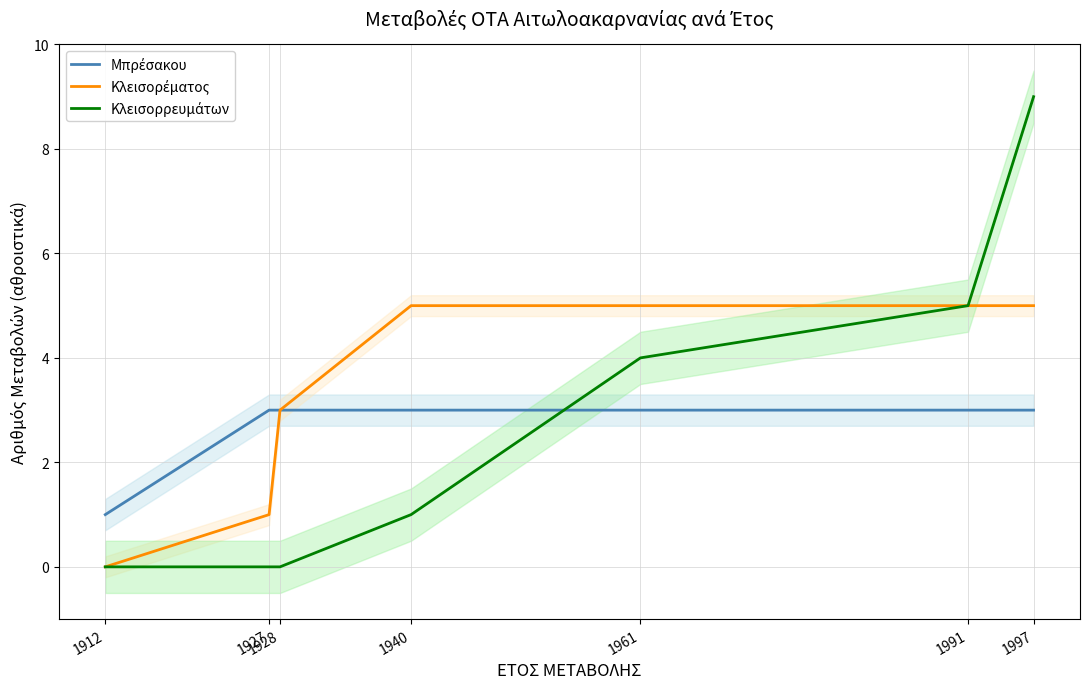

Does the chart display data point markers on the line(s)?

No